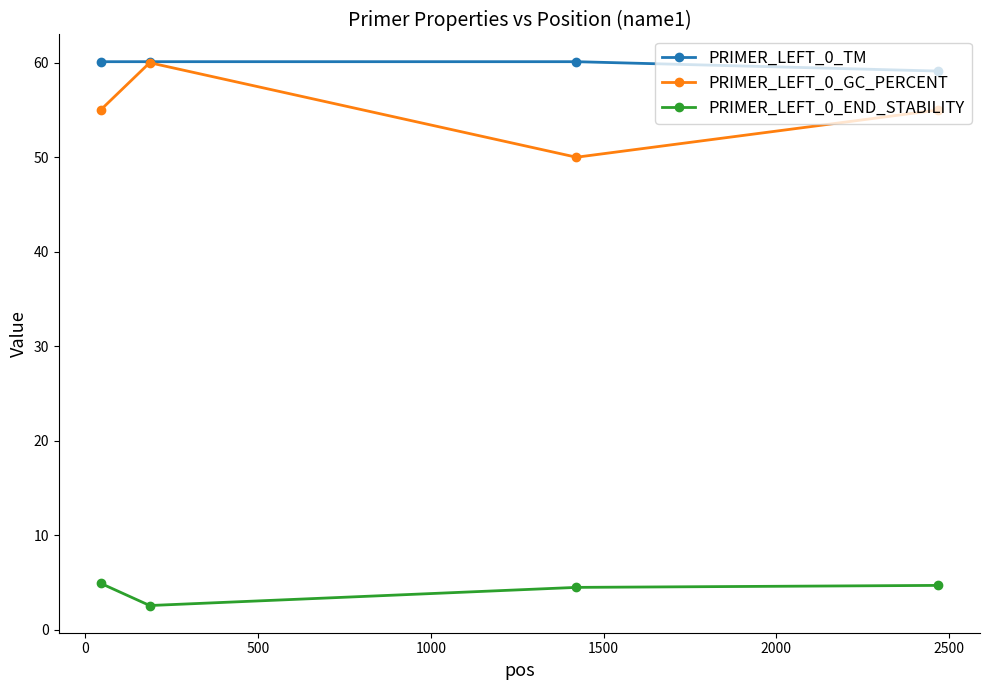

True or false: PRIMER_LEFT_0_TM and PRIMER_LEFT_0_END_STABILITY intersect in this chart.

False